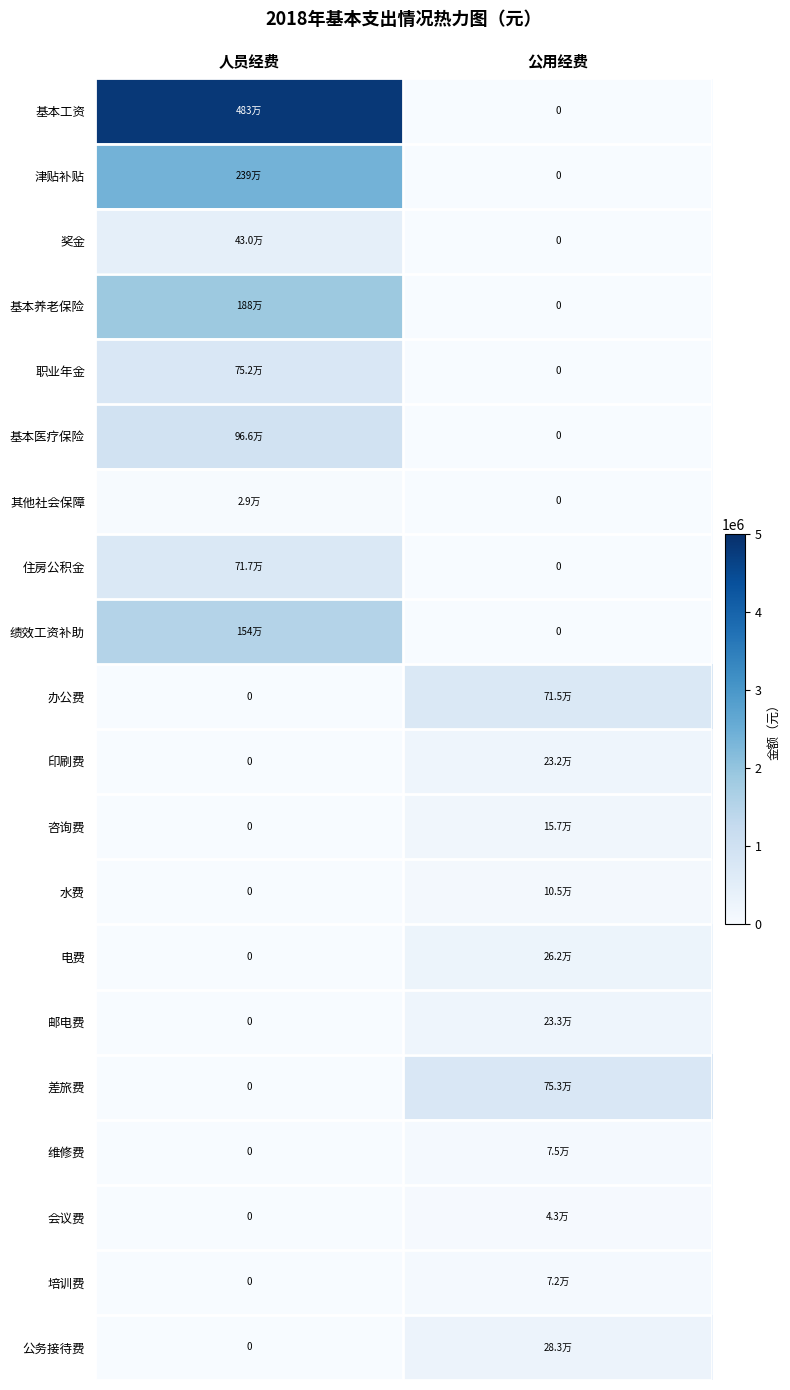

What is the greatest value displayed?

4834375.2